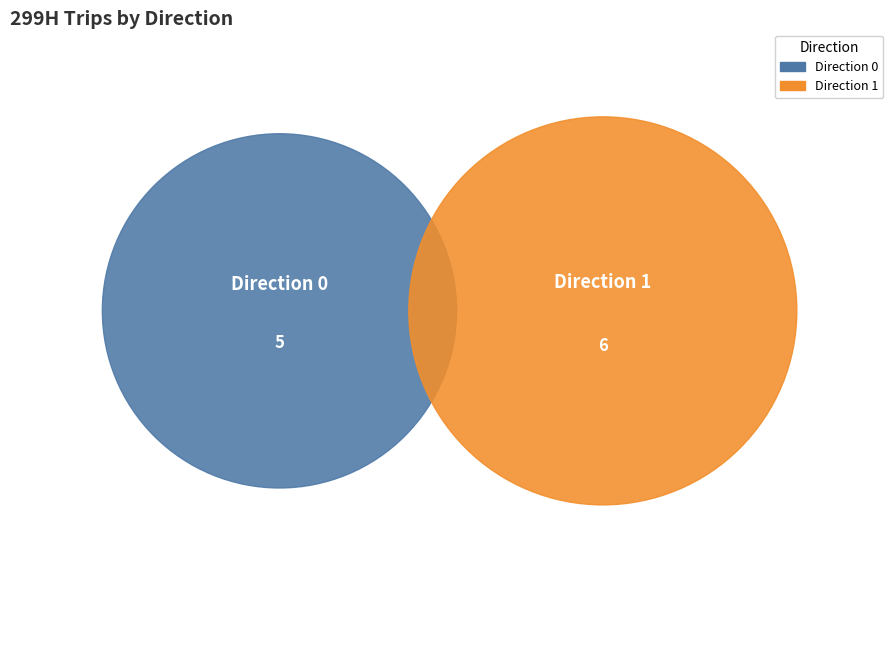

How much of the chart is everything except Direction 0?

54.5%